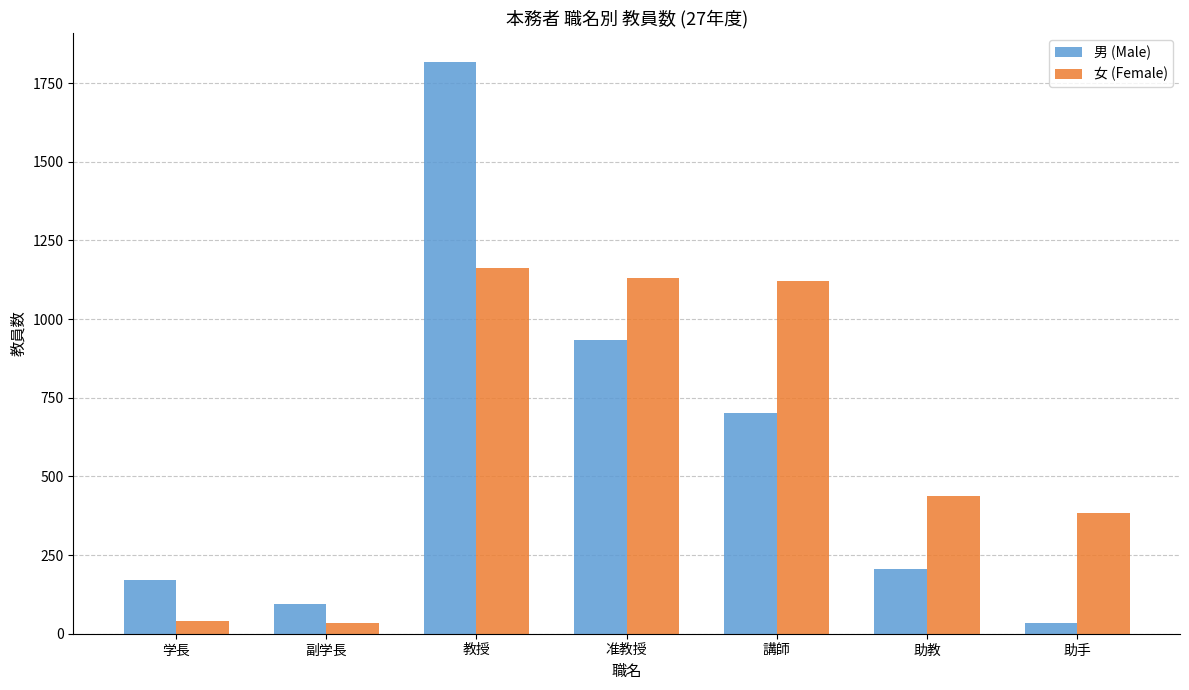

Is it true that 男 (Male) equals 1818 at 教授?

True